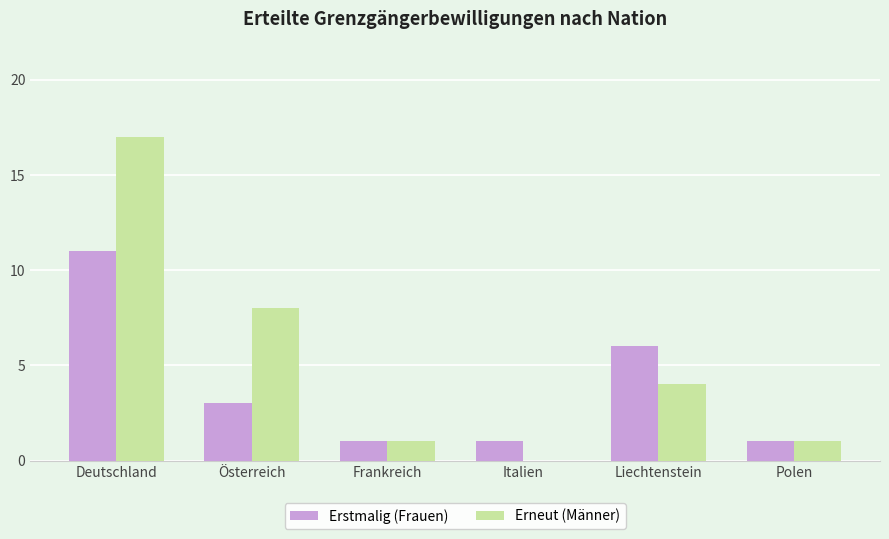

Reading left to right, transcribe all the data shown in this chart.

Erstmalig (Frauen): 11	3	1	1	6	1
Erneut (Männer): 17	8	1	0	4	1